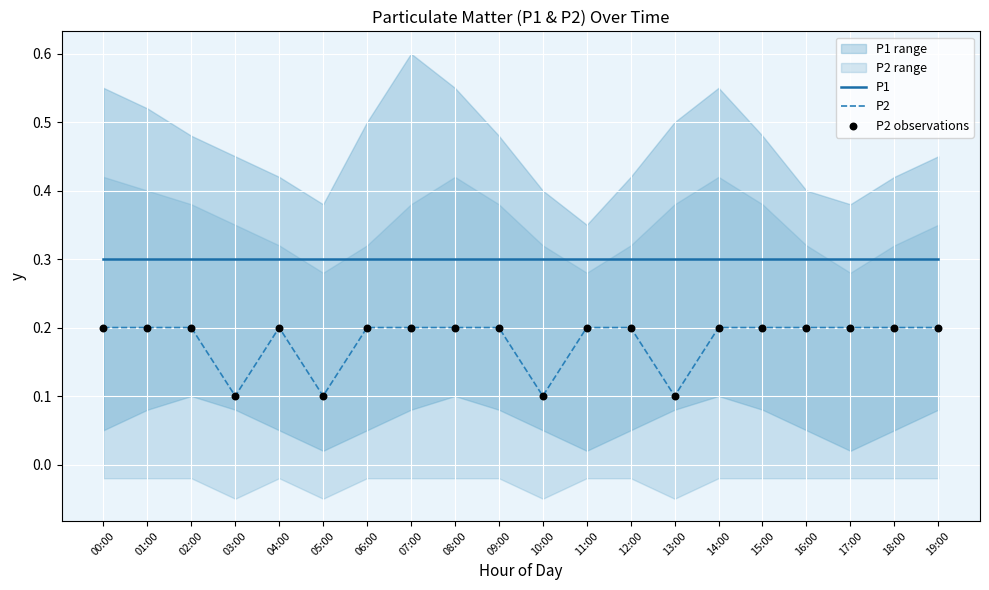

At how many categories does at least one series exceed 0?

20